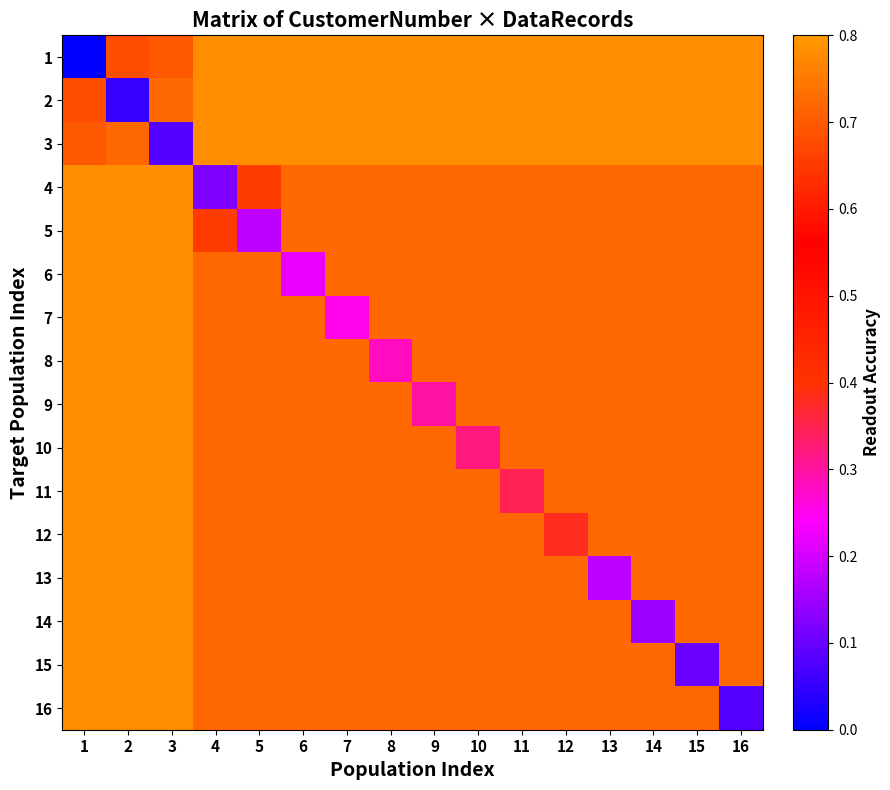

Reading left to right, what are all the values shown in this chart?

1: 1=0.0	2=0.7	3=0.7	4=0.8	5=0.8	6=0.8	7=0.8	8=0.8	9=0.8	10=0.8	11=0.8	12=0.8	13=0.8	14=0.8	15=0.8	16=0.8
2: 1=0.7	2=0.1	3=0.7	4=0.8	5=0.8	6=0.8	7=0.8	8=0.8	9=0.8	10=0.8	11=0.8	12=0.8	13=0.8	14=0.8	15=0.8	16=0.8
3: 1=0.7	2=0.7	3=0.1	4=0.8	5=0.8	6=0.8	7=0.8	8=0.8	9=0.8	10=0.8	11=0.8	12=0.8	13=0.8	14=0.8	15=0.8	16=0.8
4: 1=0.8	2=0.8	3=0.8	4=0.1	5=0.7	6=0.7	7=0.7	8=0.7	9=0.7	10=0.7	11=0.7	12=0.7	13=0.7	14=0.7	15=0.7	16=0.7
5: 1=0.8	2=0.8	3=0.8	4=0.7	5=0.2	6=0.7	7=0.7	8=0.7	9=0.7	10=0.7	11=0.7	12=0.7	13=0.7	14=0.7	15=0.7	16=0.7
6: 1=0.8	2=0.8	3=0.8	4=0.7	5=0.7	6=0.2	7=0.7	8=0.7	9=0.7	10=0.7	11=0.7	12=0.7	13=0.7	14=0.7	15=0.7	16=0.7
7: 1=0.8	2=0.8	3=0.8	4=0.7	5=0.7	6=0.7	7=0.2	8=0.7	9=0.7	10=0.7	11=0.7	12=0.7	13=0.7	14=0.7	15=0.7	16=0.7
8: 1=0.8	2=0.8	3=0.8	4=0.7	5=0.7	6=0.7	7=0.7	8=0.3	9=0.7	10=0.7	11=0.7	12=0.7	13=0.7	14=0.7	15=0.7	16=0.7
9: 1=0.8	2=0.8	3=0.8	4=0.7	5=0.7	6=0.7	7=0.7	8=0.7	9=0.3	10=0.7	11=0.7	12=0.7	13=0.7	14=0.7	15=0.7	16=0.7
10: 1=0.8	2=0.8	3=0.8	4=0.7	5=0.7	6=0.7	7=0.7	8=0.7	9=0.7	10=0.3	11=0.7	12=0.7	13=0.7	14=0.7	15=0.7	16=0.7
11: 1=0.8	2=0.8	3=0.8	4=0.7	5=0.7	6=0.7	7=0.7	8=0.7	9=0.7	10=0.7	11=0.3	12=0.7	13=0.7	14=0.7	15=0.7	16=0.7
12: 1=0.8	2=0.8	3=0.8	4=0.7	5=0.7	6=0.7	7=0.7	8=0.7	9=0.7	10=0.7	11=0.7	12=0.4	13=0.7	14=0.7	15=0.7	16=0.7
13: 1=0.8	2=0.8	3=0.8	4=0.7	5=0.7	6=0.7	7=0.7	8=0.7	9=0.7	10=0.7	11=0.7	12=0.7	13=0.2	14=0.7	15=0.7	16=0.7
14: 1=0.8	2=0.8	3=0.8	4=0.7	5=0.7	6=0.7	7=0.7	8=0.7	9=0.7	10=0.7	11=0.7	12=0.7	13=0.7	14=0.1	15=0.7	16=0.7
15: 1=0.8	2=0.8	3=0.8	4=0.7	5=0.7	6=0.7	7=0.7	8=0.7	9=0.7	10=0.7	11=0.7	12=0.7	13=0.7	14=0.7	15=0.1	16=0.7
16: 1=0.8	2=0.8	3=0.8	4=0.7	5=0.7	6=0.7	7=0.7	8=0.7	9=0.7	10=0.7	11=0.7	12=0.7	13=0.7	14=0.7	15=0.7	16=0.1